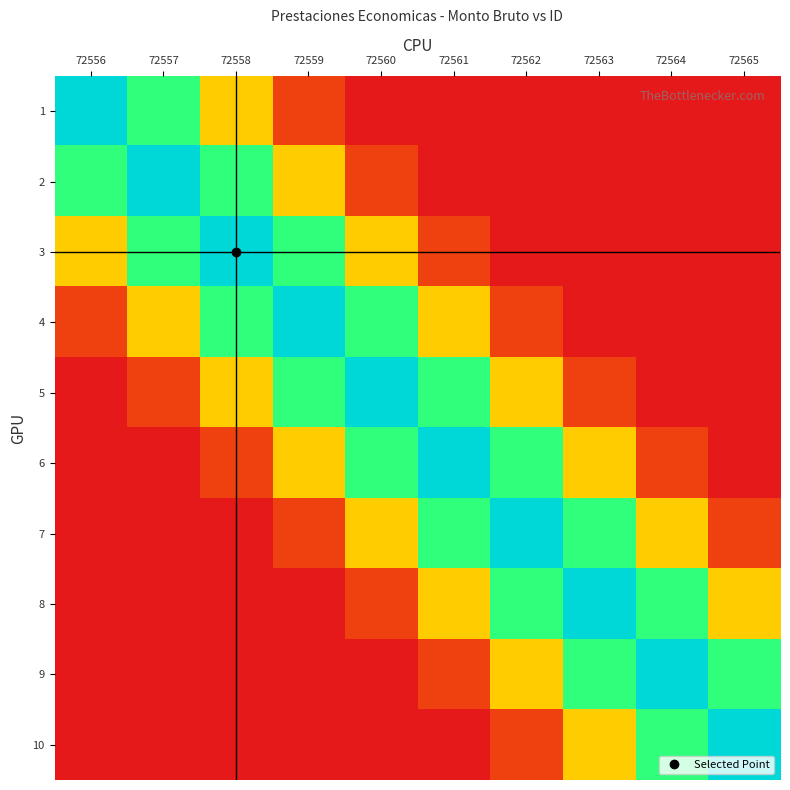

Which series has the largest total across all categories?

4